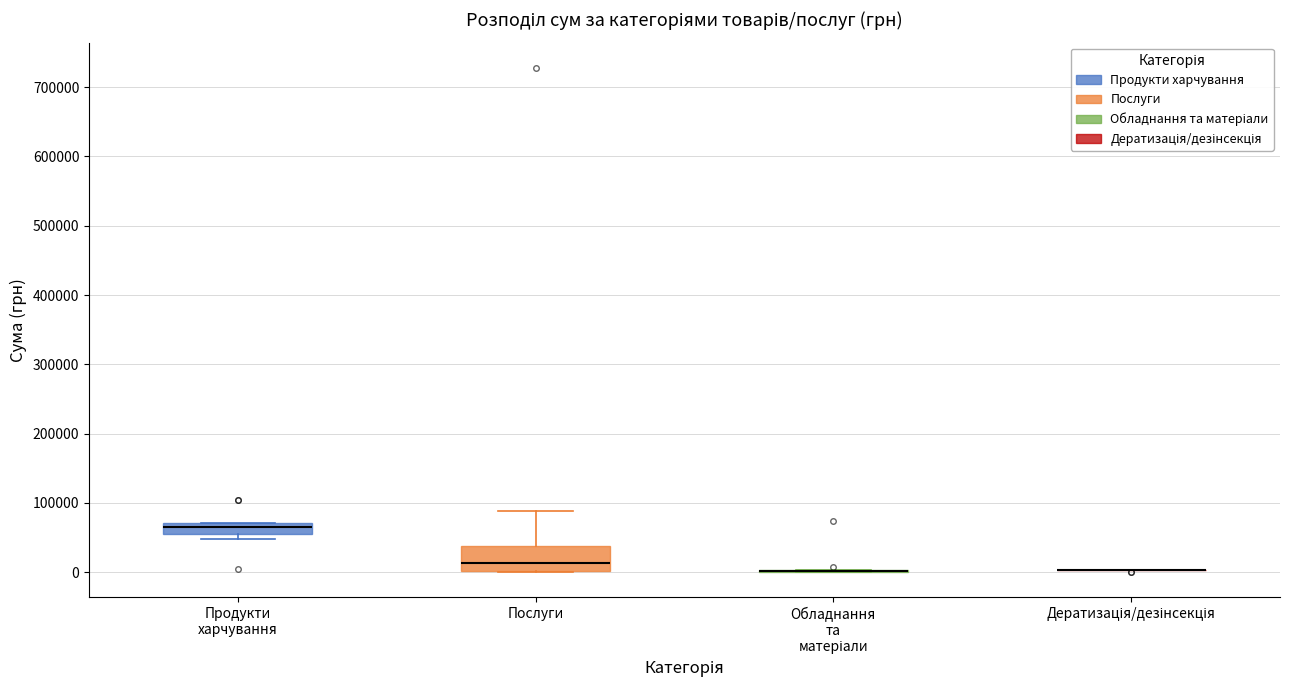

Comparing the boxes themselves (not the whiskers), which one is the tallest?

Послуги